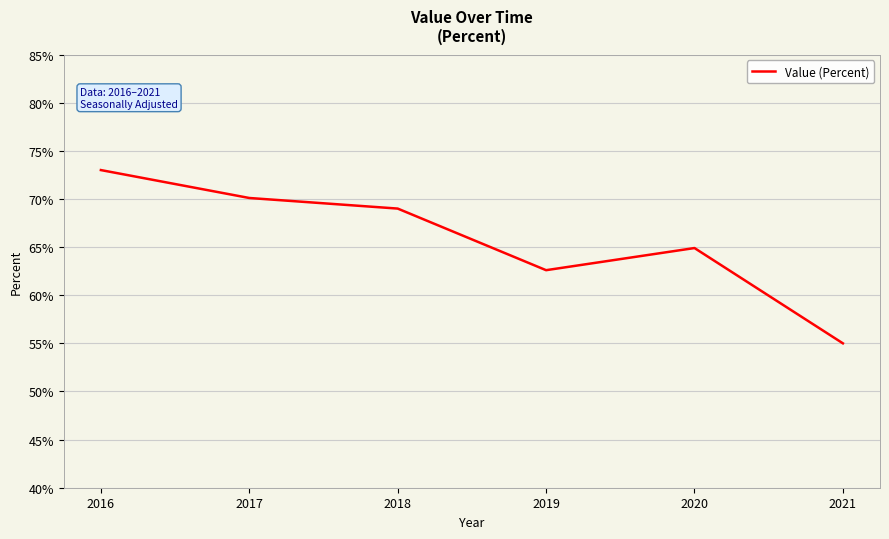

Reading left to right, transcribe all the data shown in this chart.

2016=73.0	2017=70.1	2018=69.0	2019=62.6	2020=64.9	2021=55.0